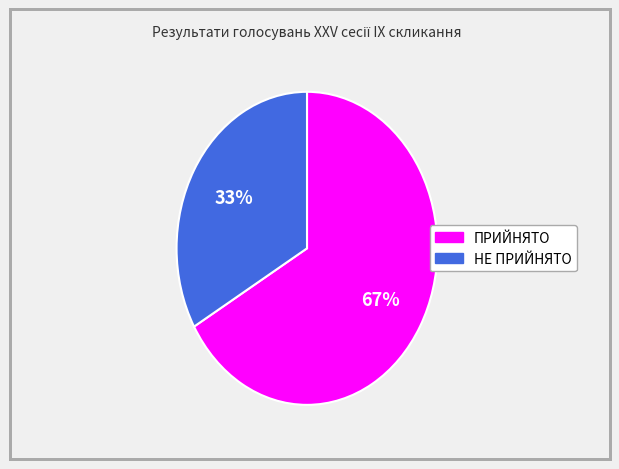

Is there any slice that represents more than half of the pie?

Yes